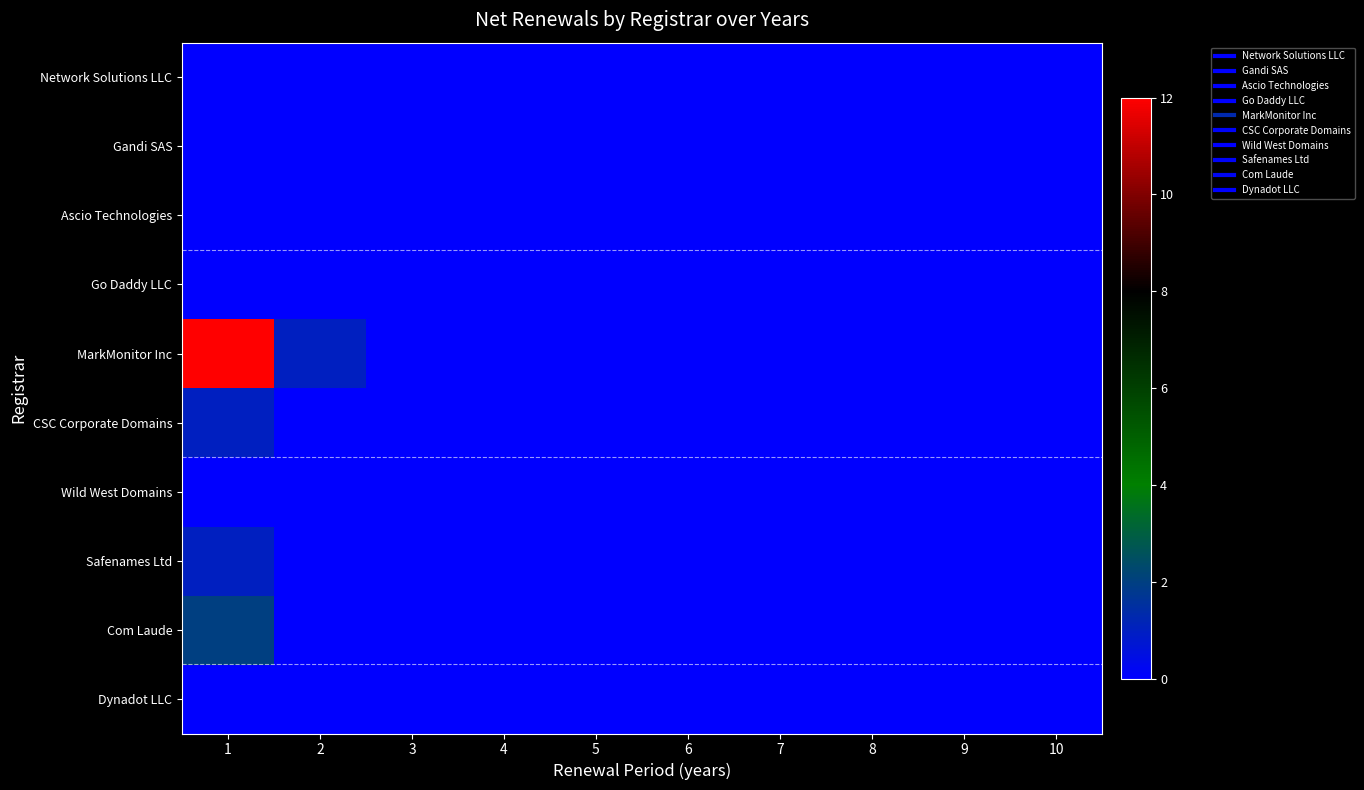

Rank the series by their maximum value, from highest to lowest.

MarkMonitor Inc, Com Laude, CSC Corporate Domains, Safenames Ltd, Network Solutions LLC, Gandi SAS, Ascio Technologies, Go Daddy LLC, Wild West Domains, Dynadot LLC